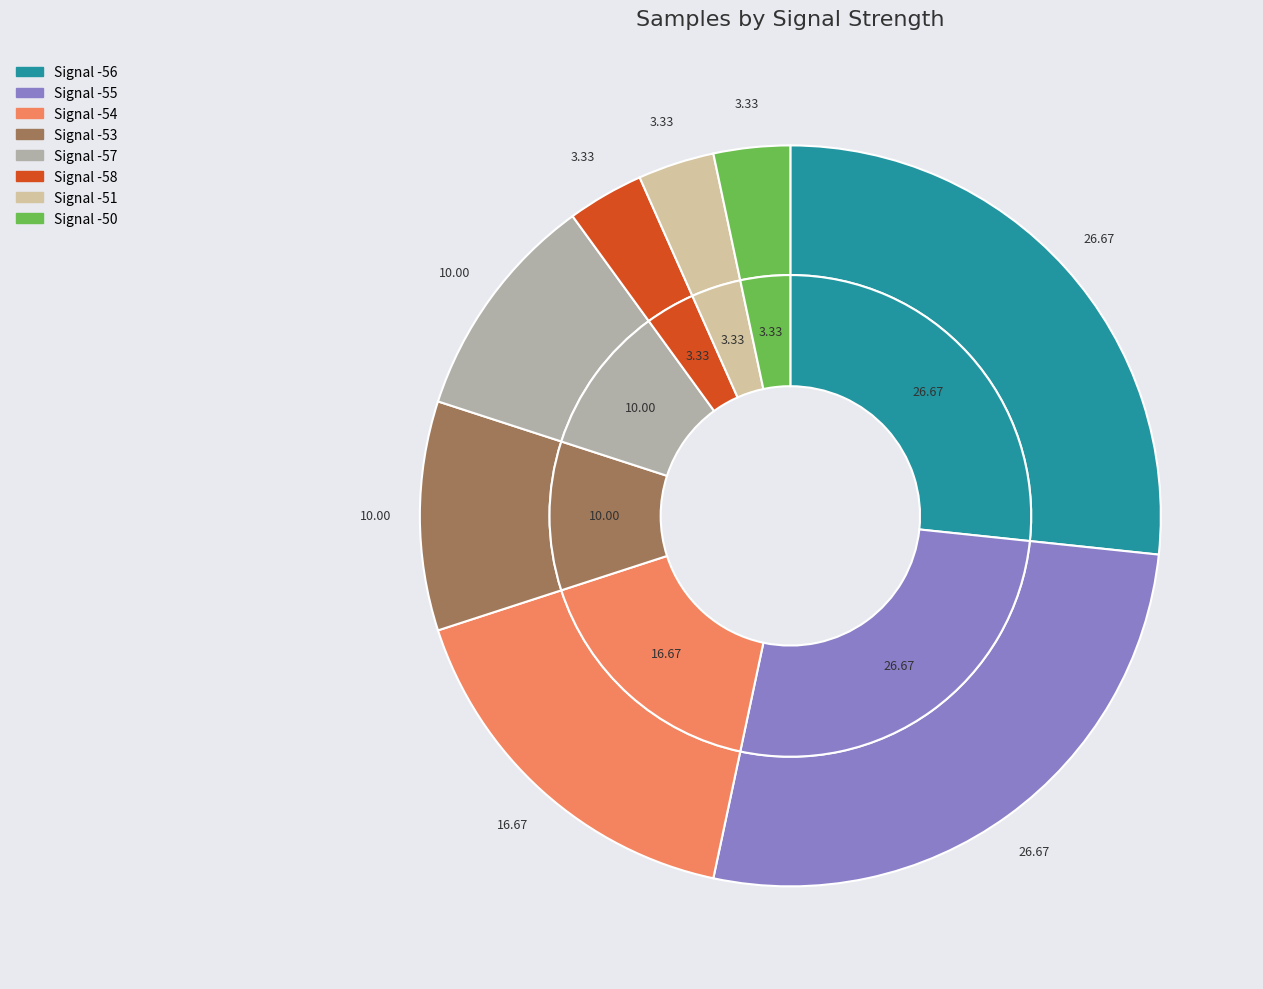

True or false: -56 accounts for 1% of the total.

False